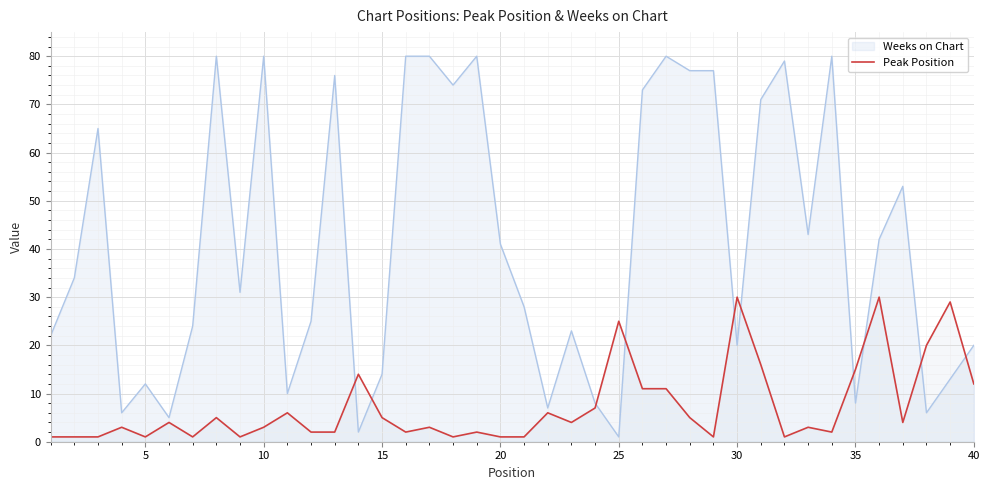

Which series has the largest total across all categories?

Weeks on Chart